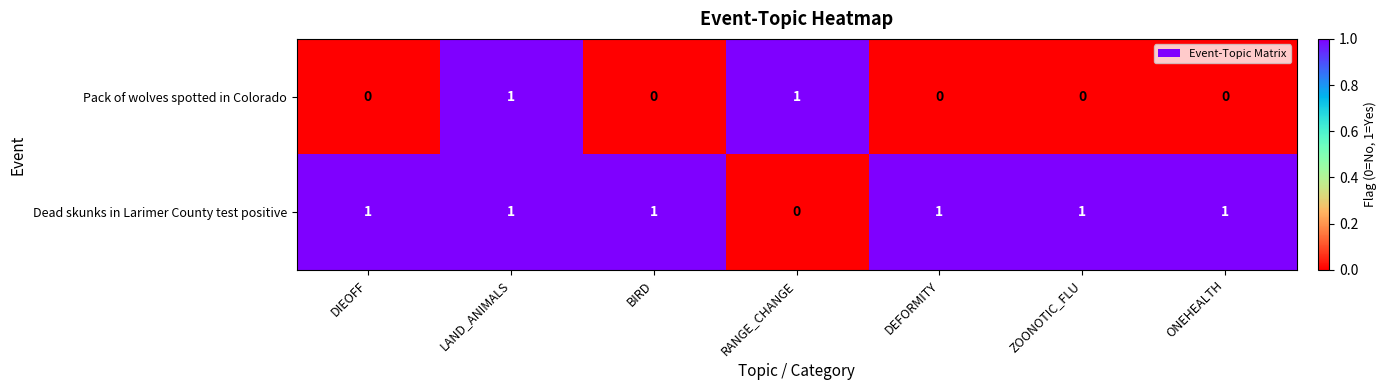

How many data points does each series have?

7